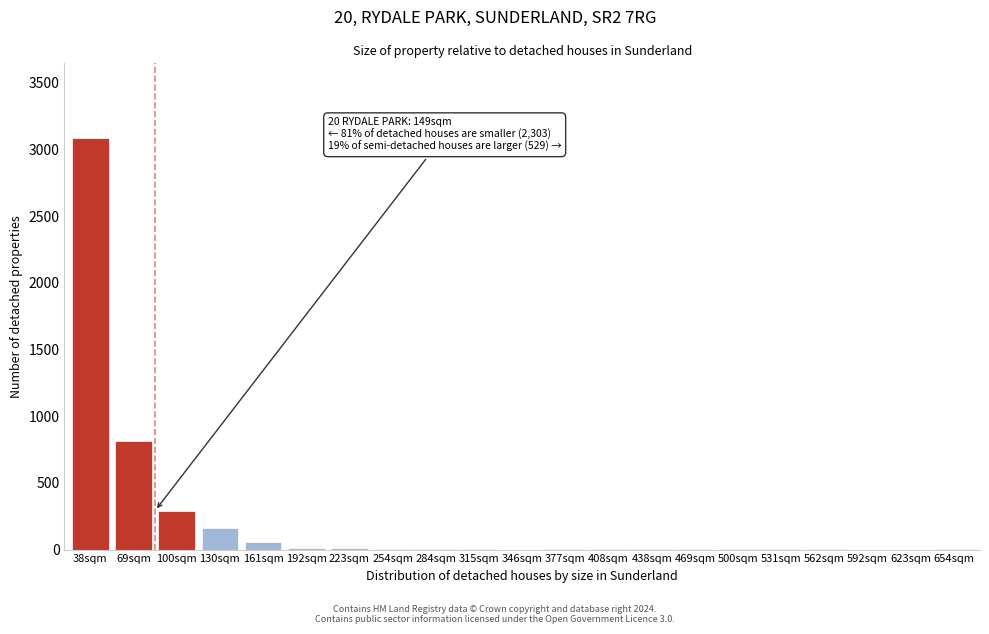

What is the change in value from 69sqm to 623sqm?

-815